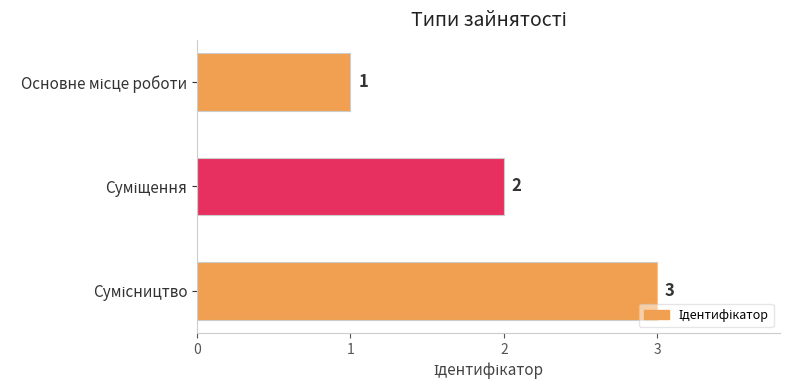

What is the greatest value displayed?

3